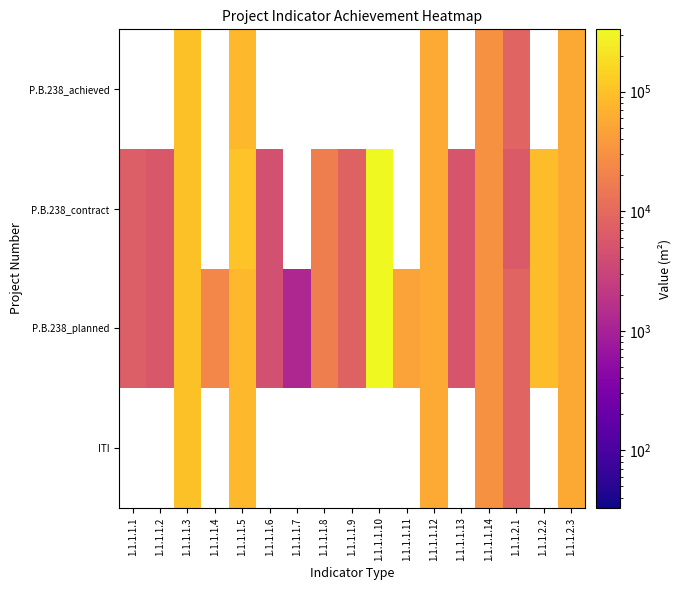

At which category is the sum across all series the highest?

1.1.1.1.3